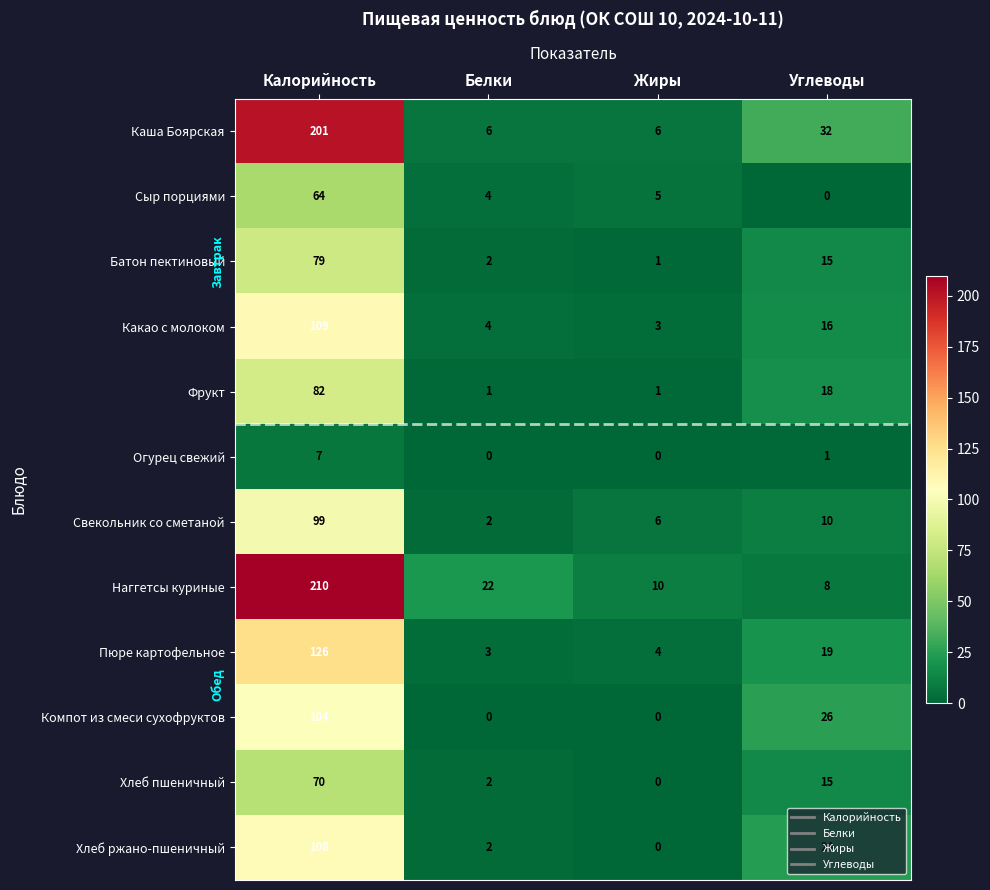

What is the difference between the Каша Боярская values at Углеводы and Жиры?

26